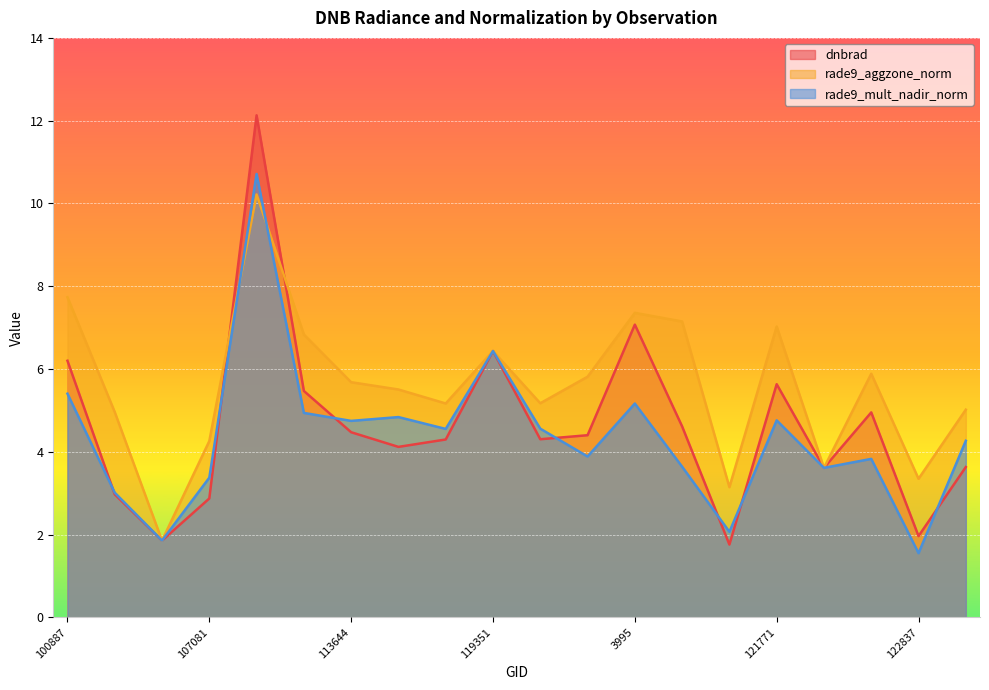

Which series ends up on top after the final intersection of rade9_mult_nadir_norm and rade9_aggzone_norm?

rade9_aggzone_norm